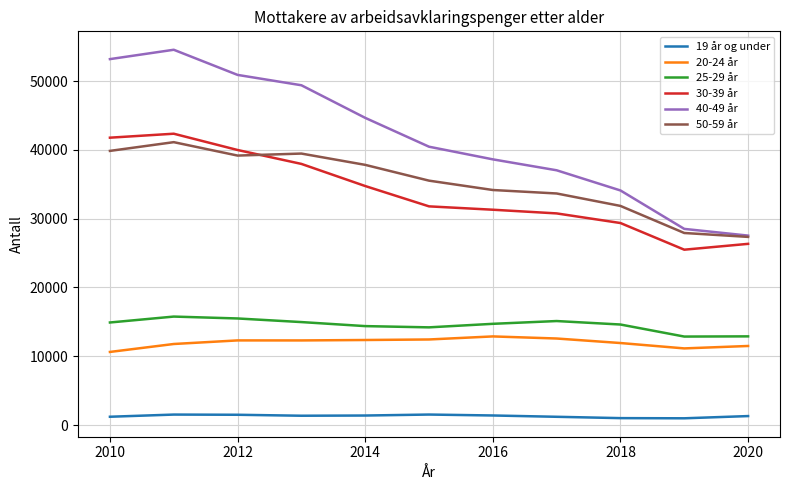

True or false: 25-29 år and 40-49 år intersect in this chart.

False